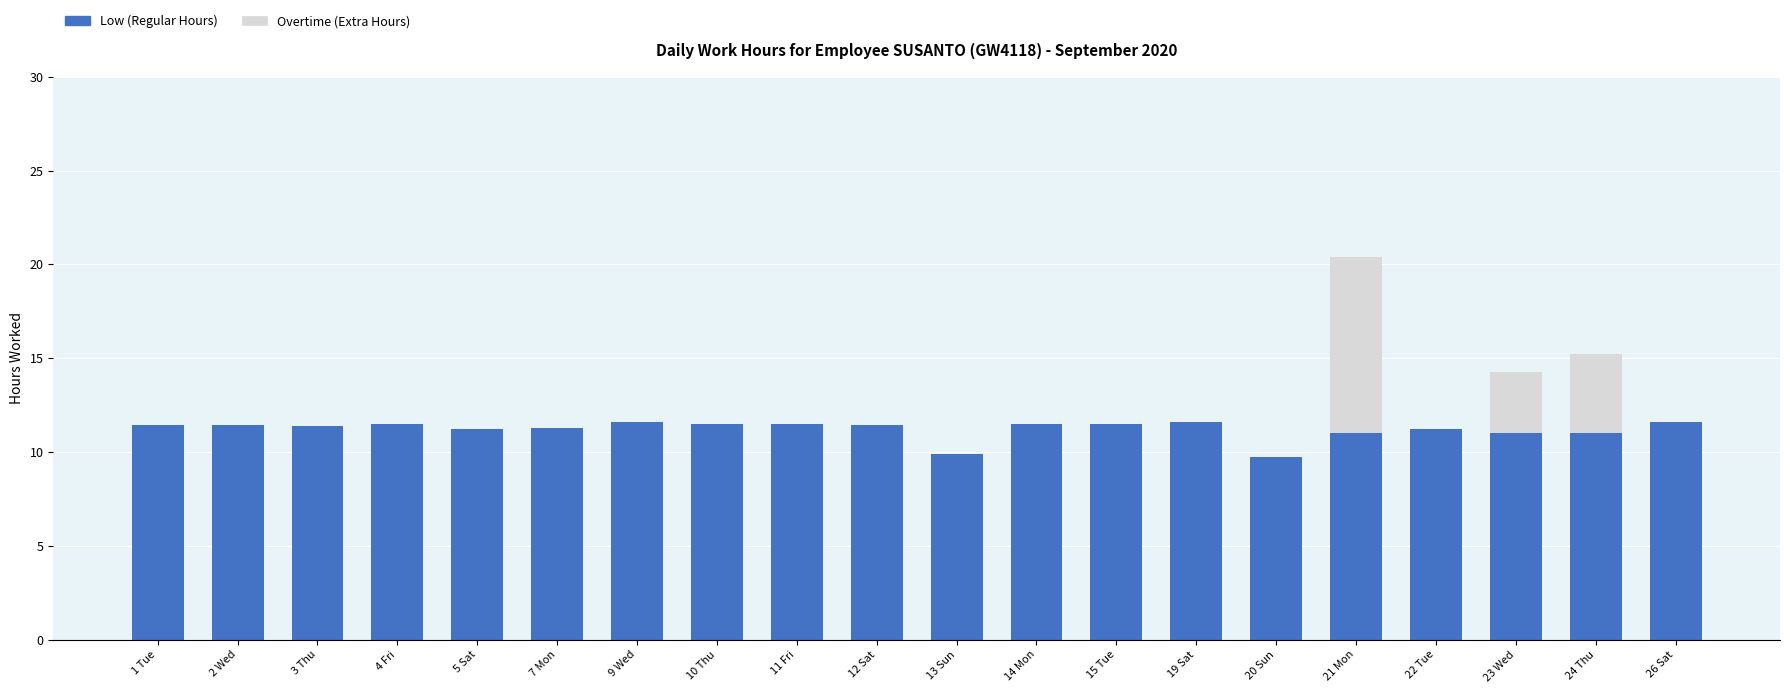

The value of Low (Regular Hours) at 15 Tue is 11.5. True or false?

True